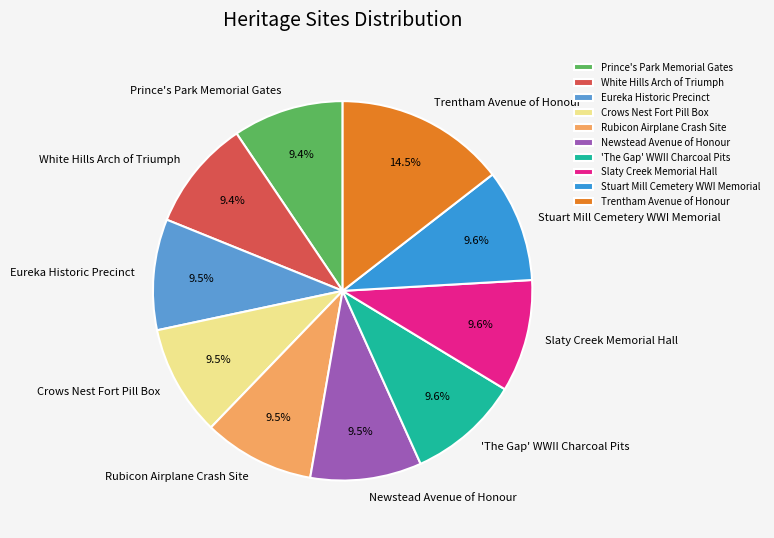

Count the number of slices in the pie.

10